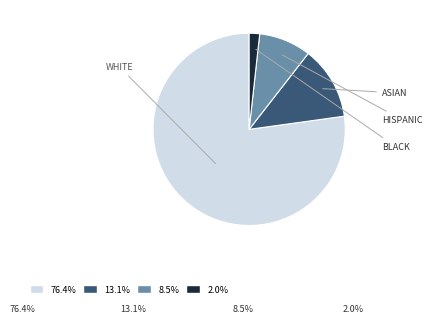

Is there a majority slice in this chart?

Yes